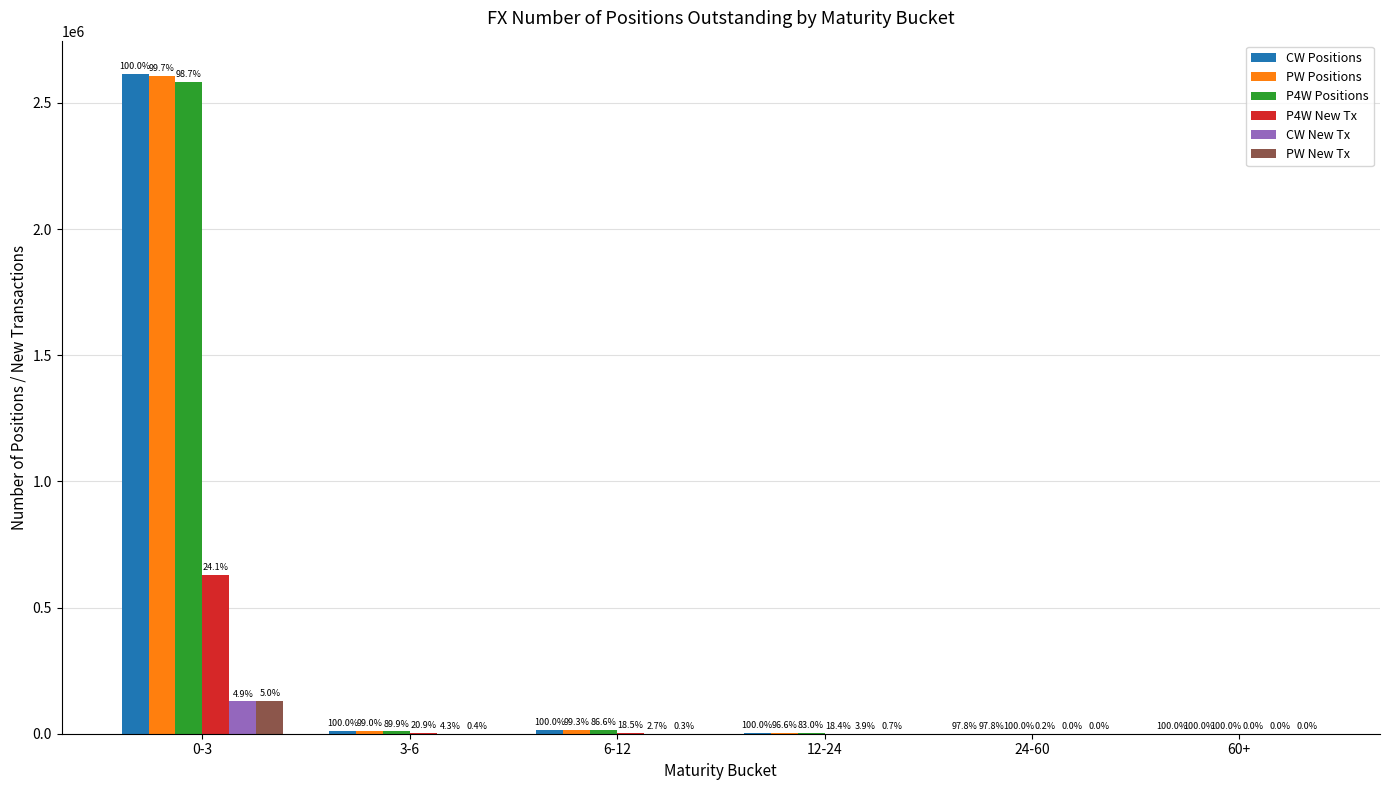

Are the bars grouped side by side (vs. stacked)?

Yes